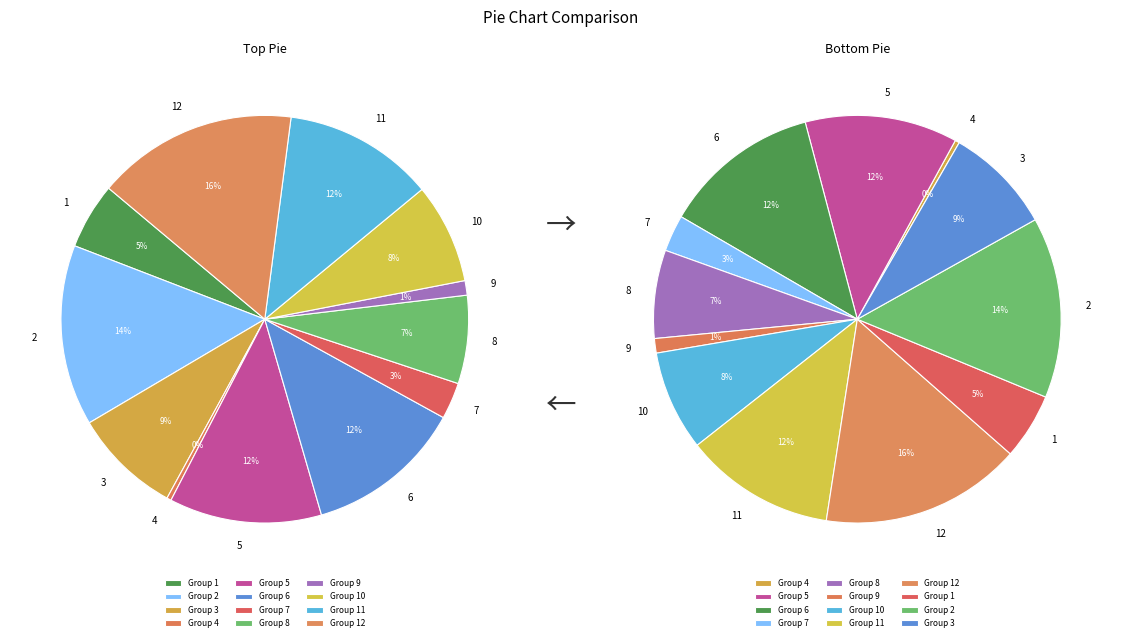

To the nearest percent, what percentage of the pie is 8?

7%